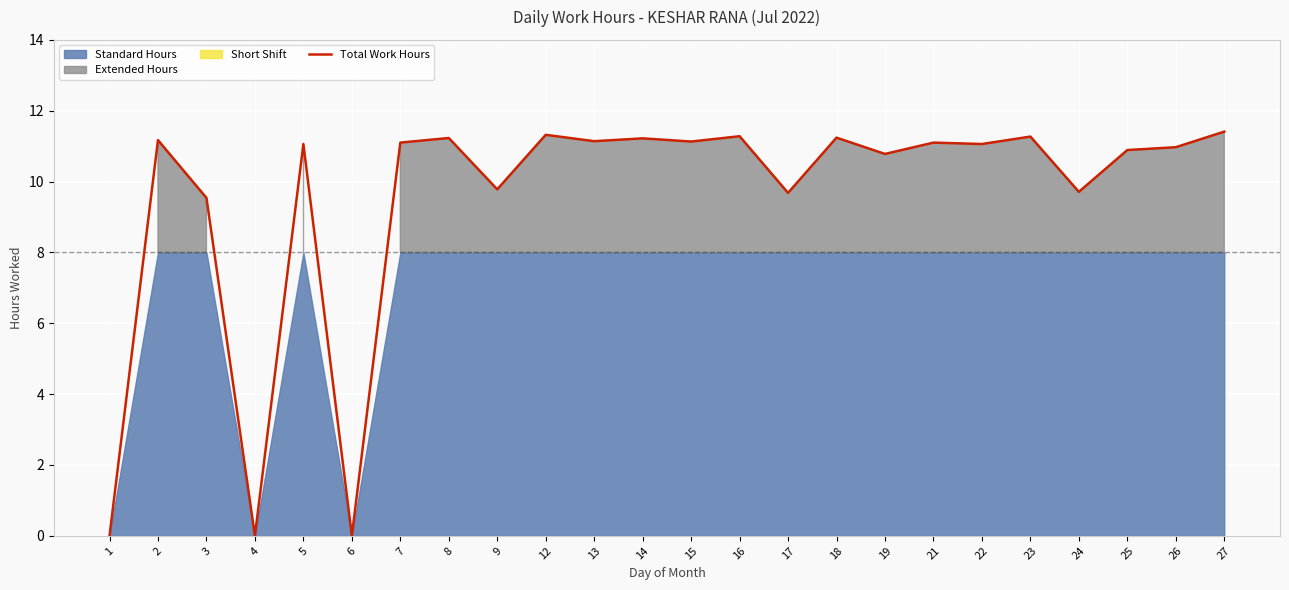

At which label is the value closest to 5?

3